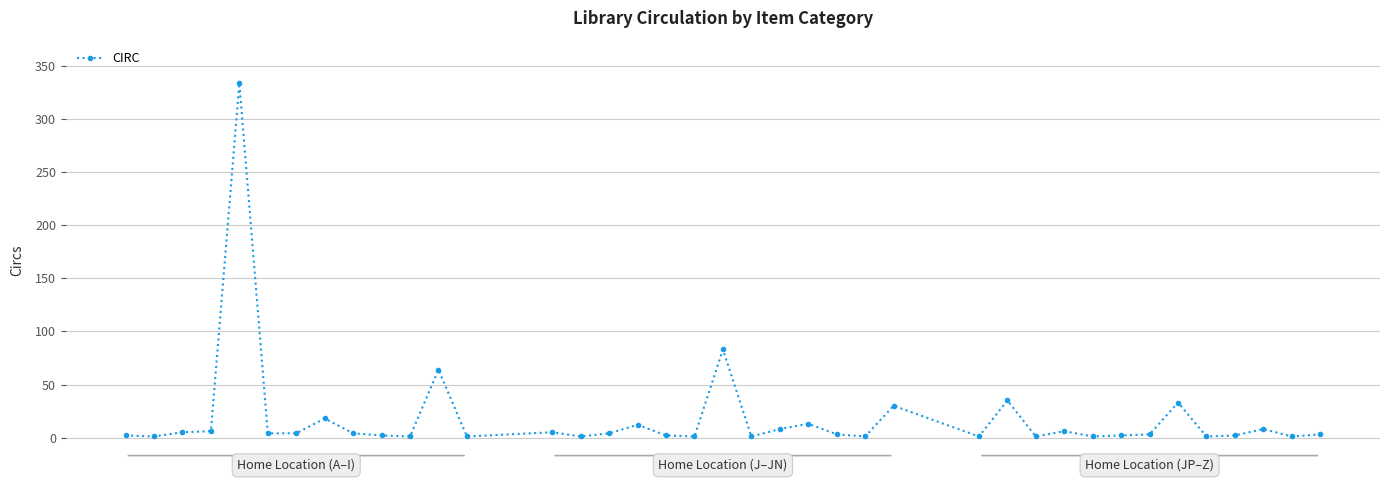

What is the difference between the second highest and minimum values?

82